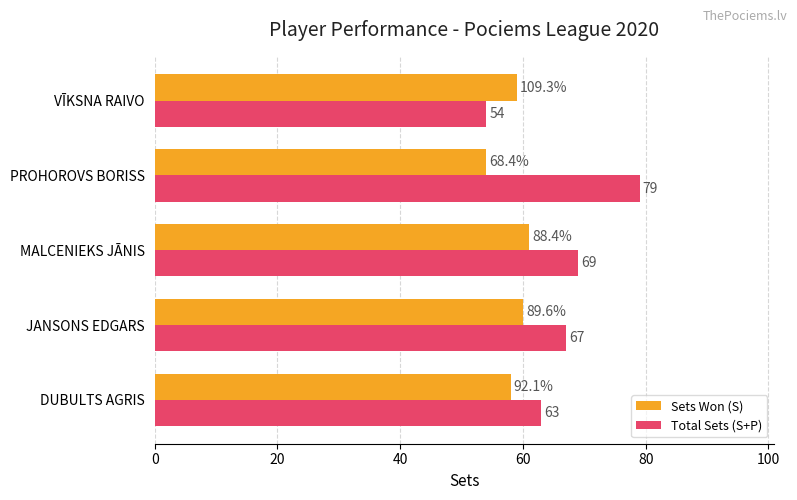

The Sets Won (S) series shows 54 at PROHOROVS BORISS. True or false?

True